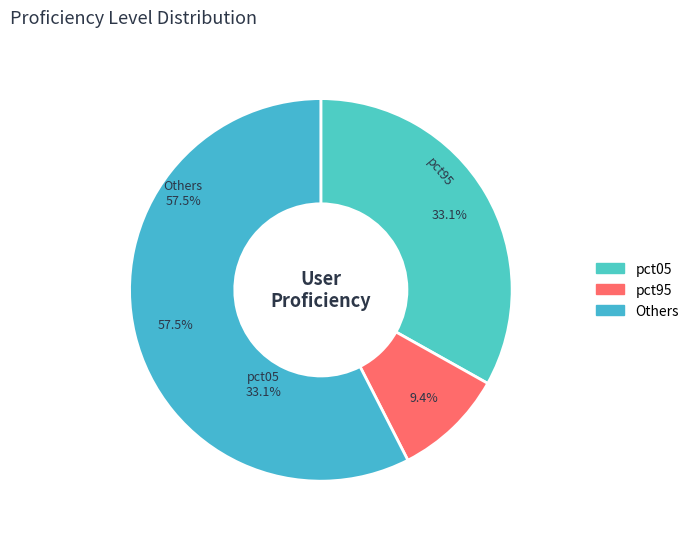

True or false: pct15 accounts for 1% of the total.

False